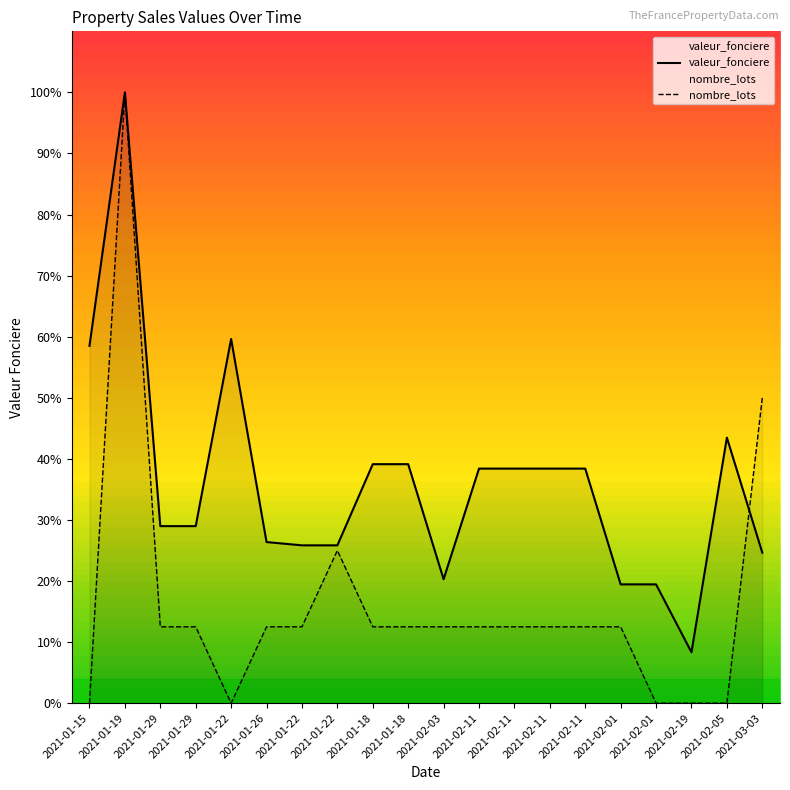

Between 2021-01-22 and 2021-02-11, which series saw the biggest shift?

valeur_fonciere